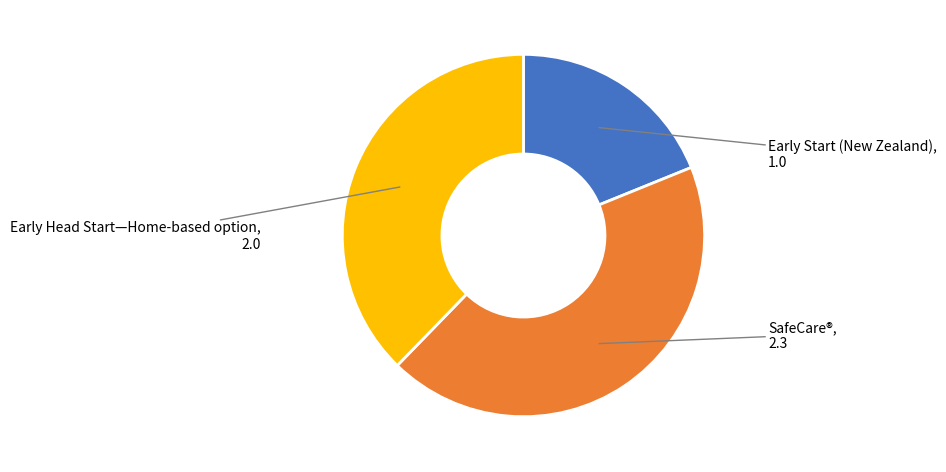

Is there any slice that represents more than half of the pie?

No